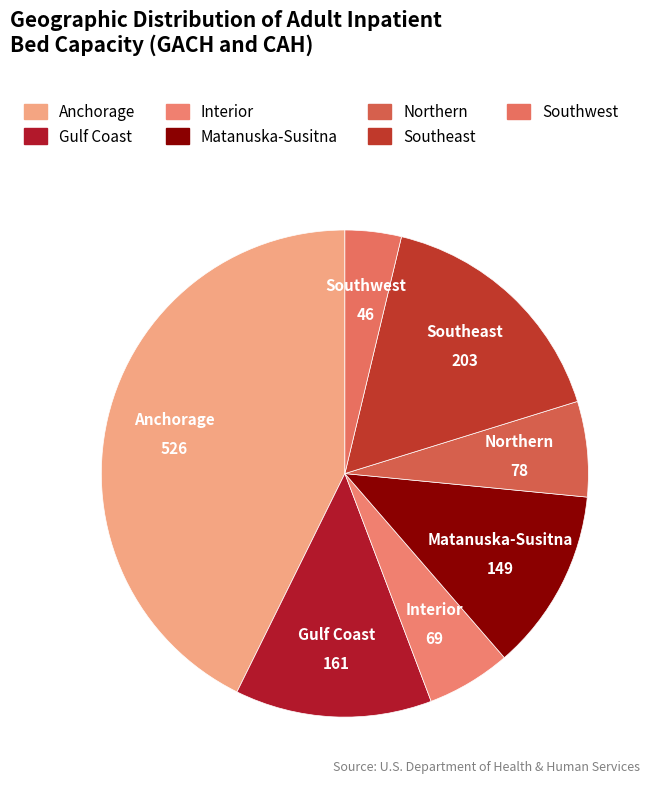

Count the number of slices in the pie.

7